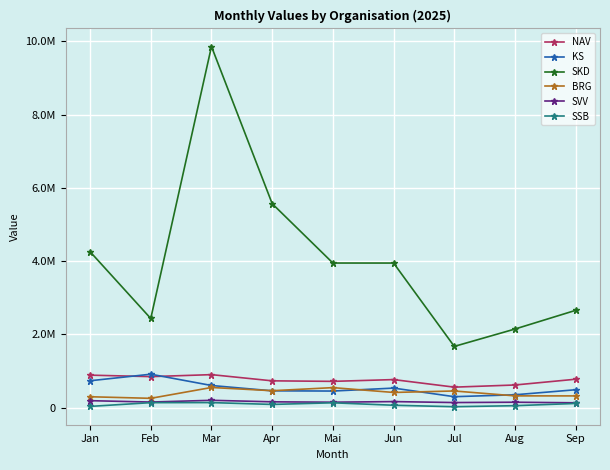

At which category is the sum across all series the highest?

Mar